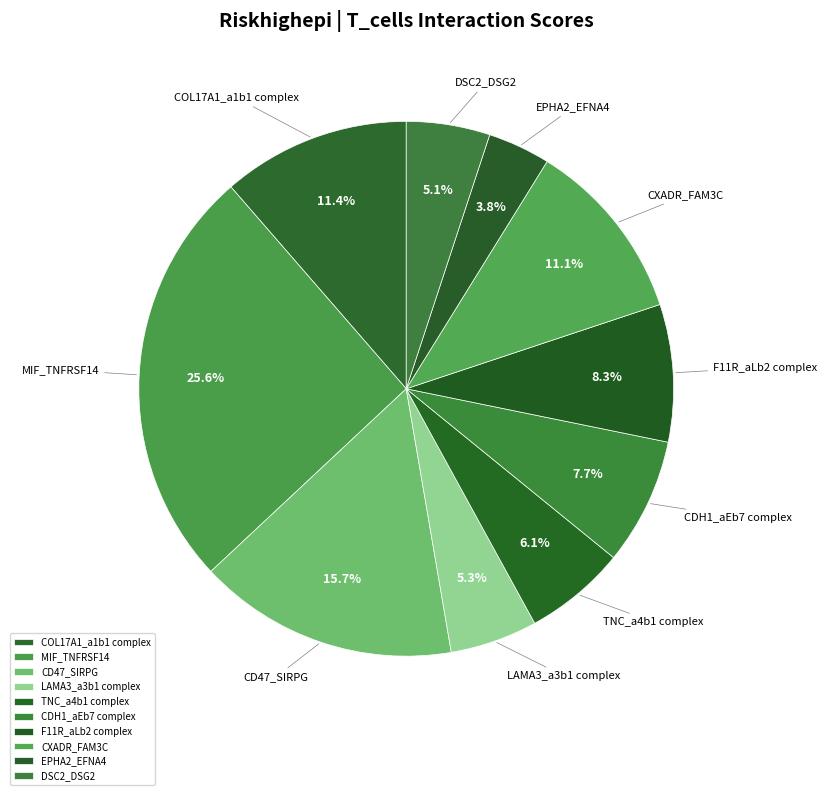

What portion of the pie excludes COL17A1_a1b1 complex?

88.6%